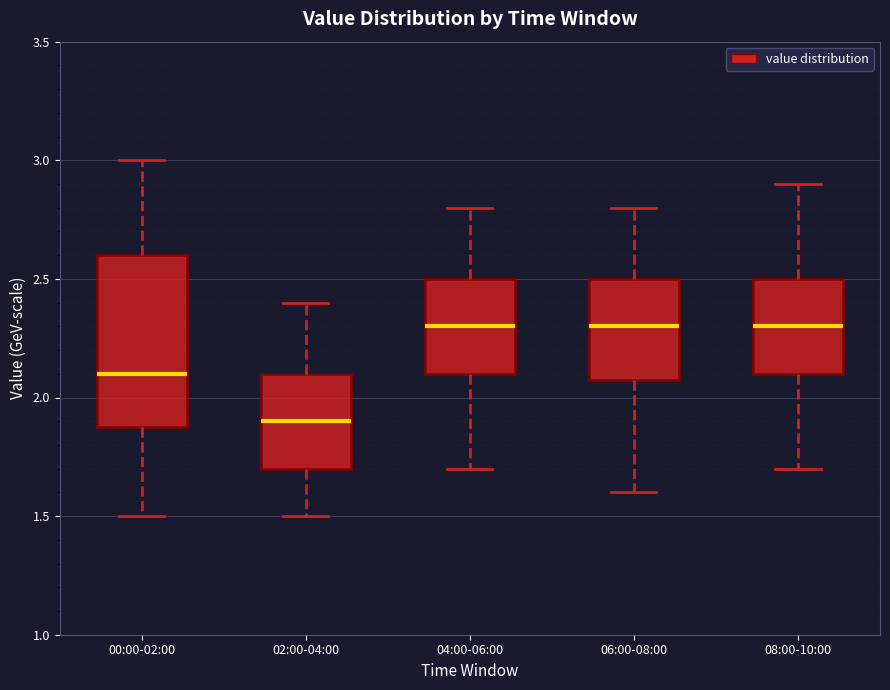

Reading left to right, read every box against the y-axis: the position of its median line, the range the box covers, and the ends of its whiskers. The values are not printed on the chart, so give them approximately, as read against the axis.

00:00-02:00: median 2.1, box 1.9 to 2.6, whiskers 1.5 to 3.0
02:00-04:00: median 1.9, box 1.7 to 2.1, whiskers 1.5 to 2.4
04:00-06:00: median 2.3, box 2.1 to 2.5, whiskers 1.7 to 2.8
06:00-08:00: median 2.3, box 2.1 to 2.5, whiskers 1.6 to 2.8
08:00-10:00: median 2.3, box 2.1 to 2.5, whiskers 1.7 to 2.9